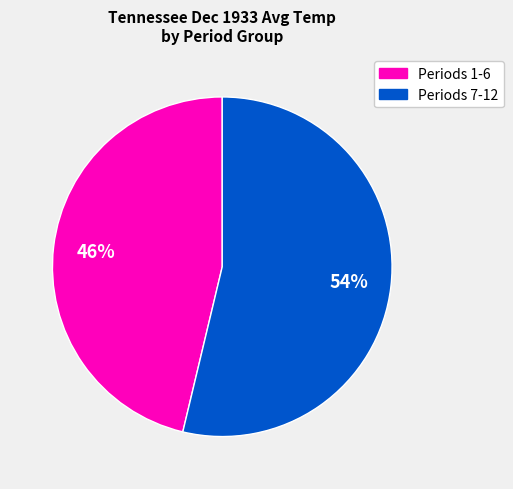

Is there a majority slice in this chart?

Yes